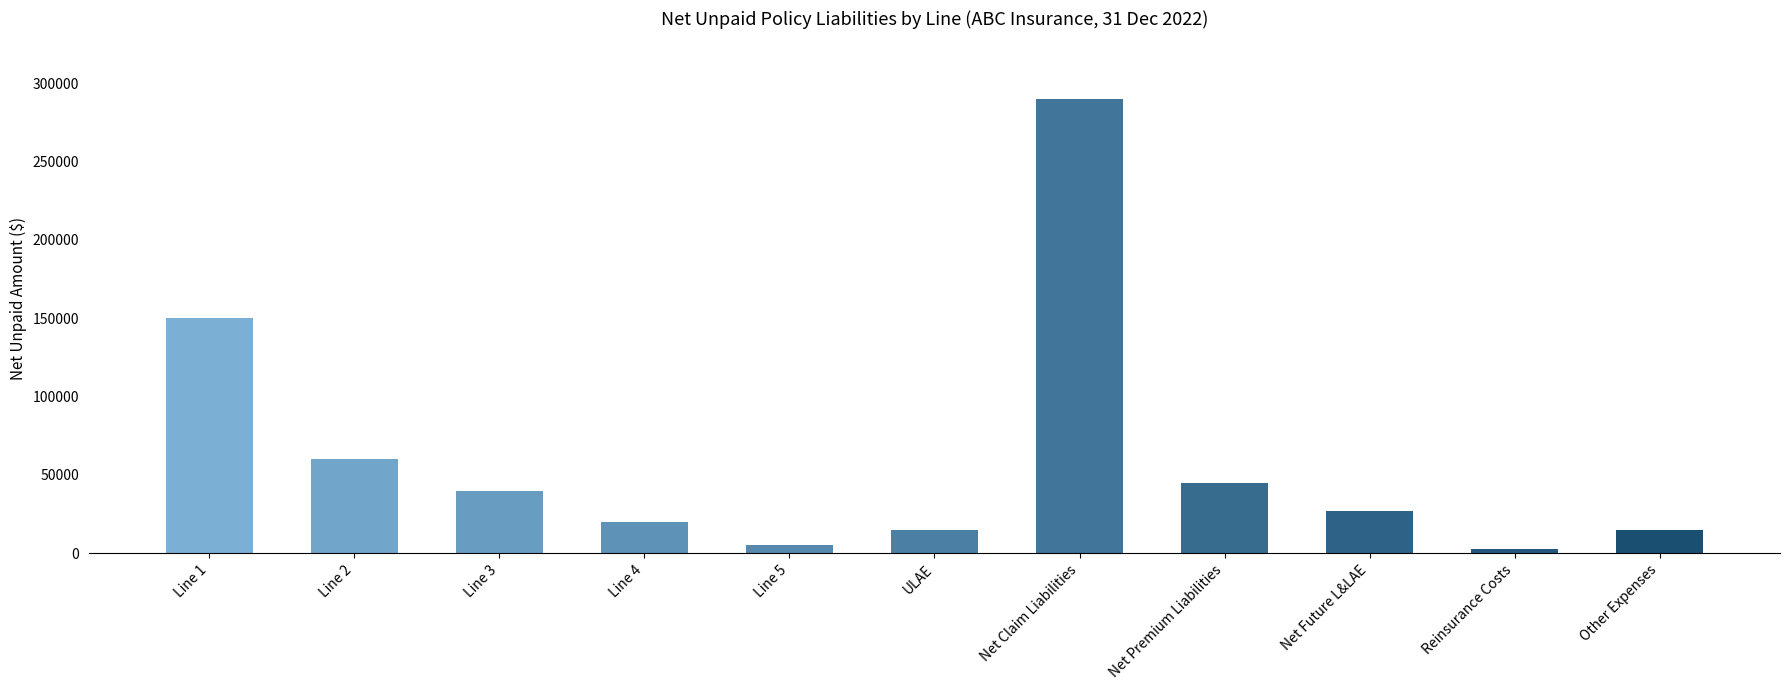

What is the label of the 2nd bar from the left?

Line 2